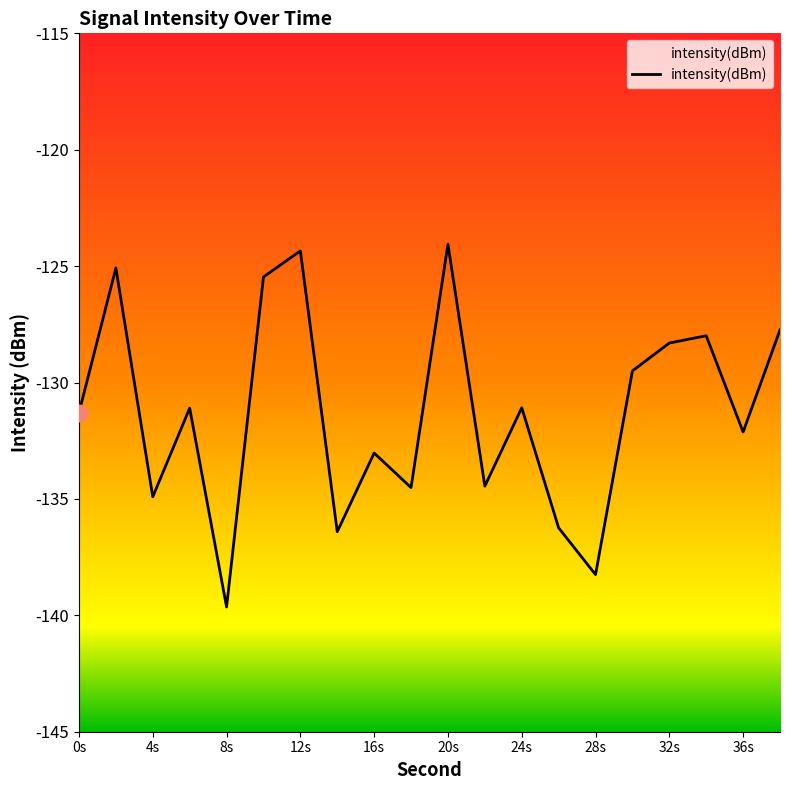

What is the value of the 10th point from the left?

-134.5